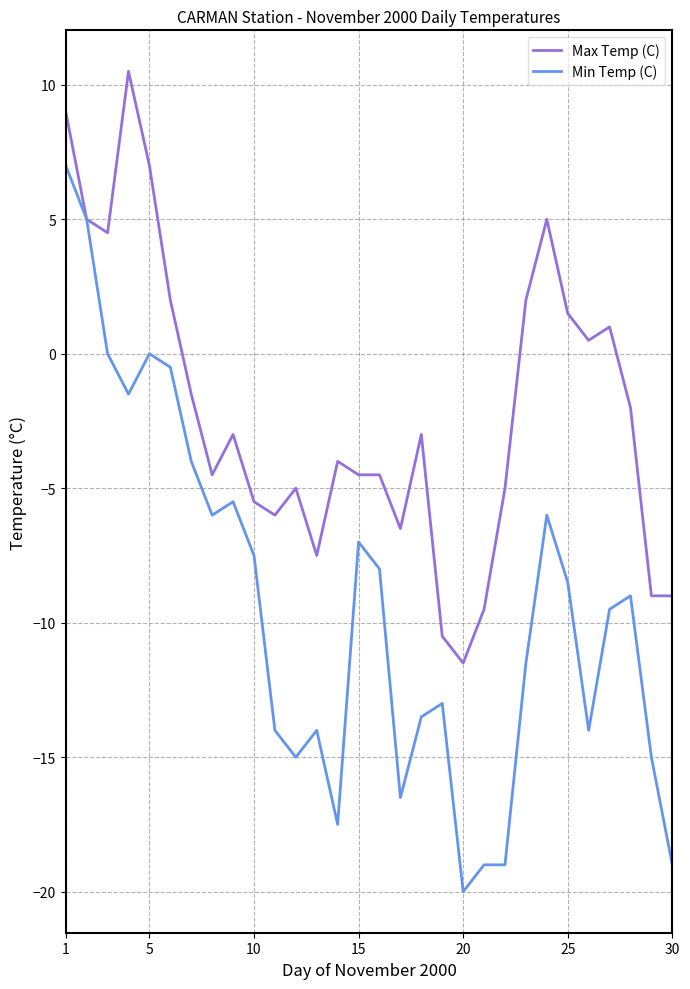

What is the lowest value of the Max Temp (C) series?

-11.5